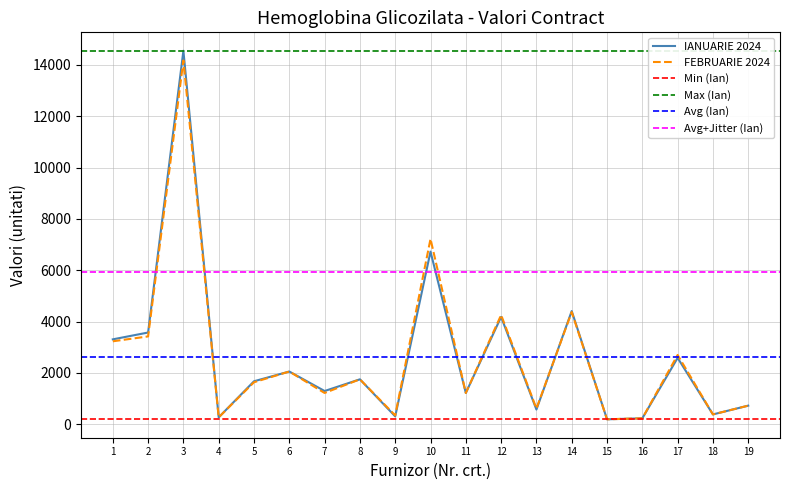

At how many categories does at least one series exceed 8147?

1